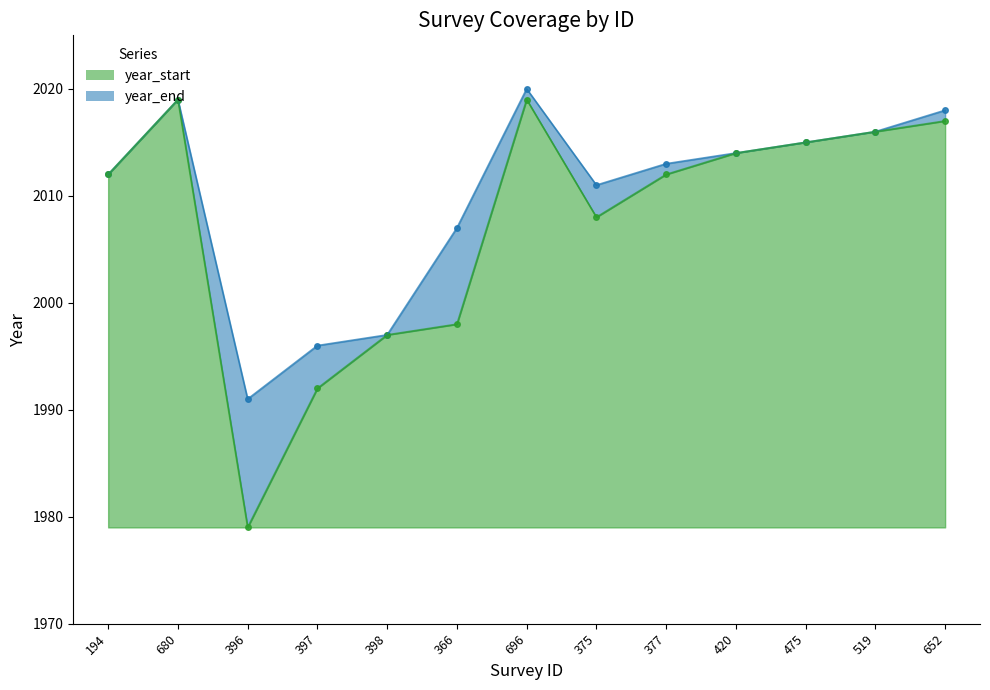

What position from the left is 398?

5